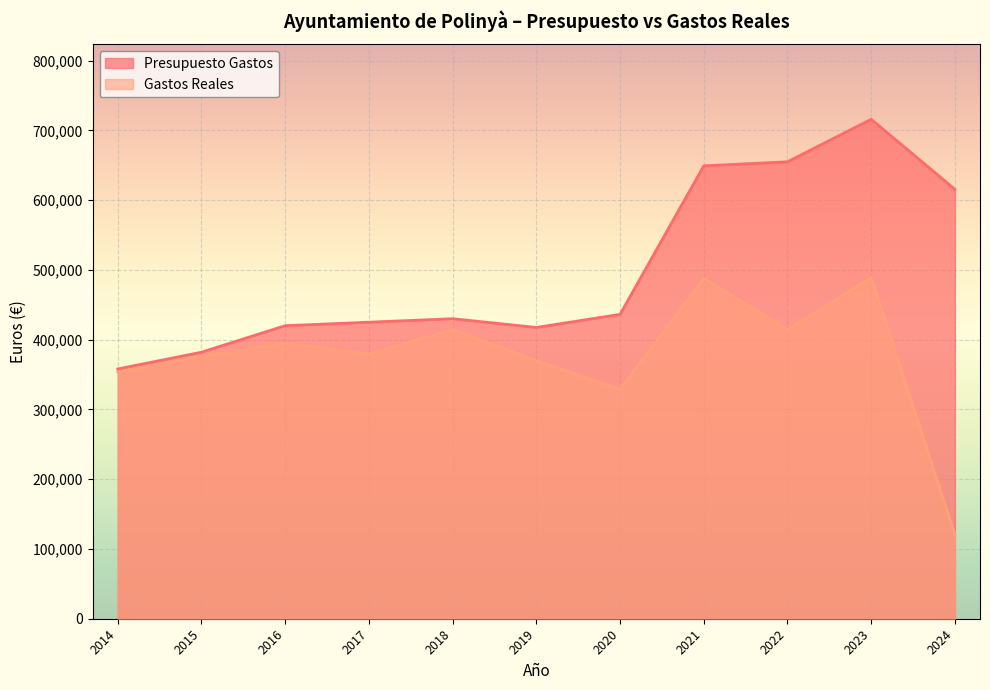

What is the sum of all Gastos Reales values?

4128739.0